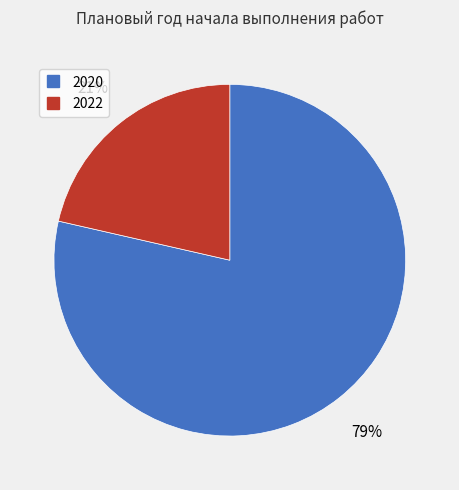

Which has a higher value, 2022 or 2020?

2020